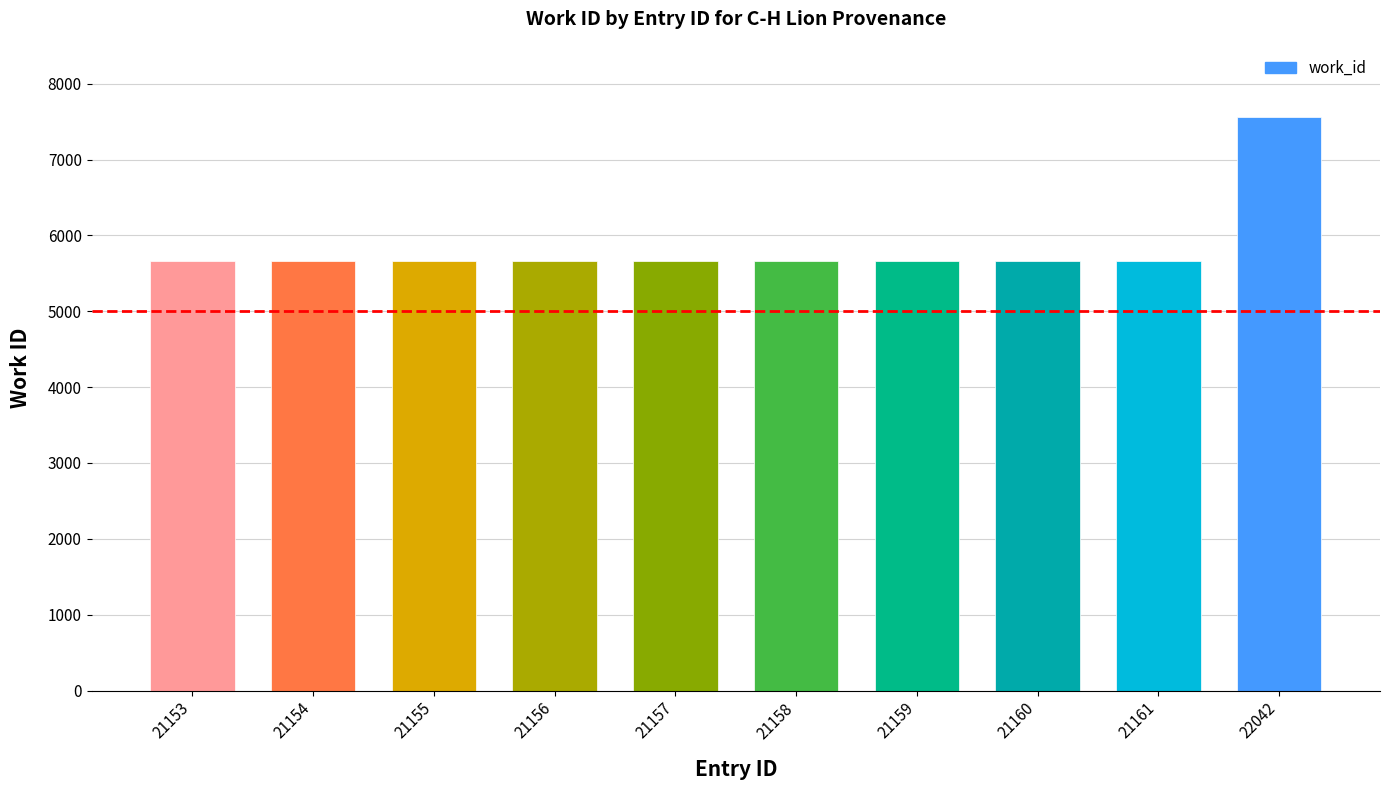

Are the bars grouped side by side (vs. stacked)?

No